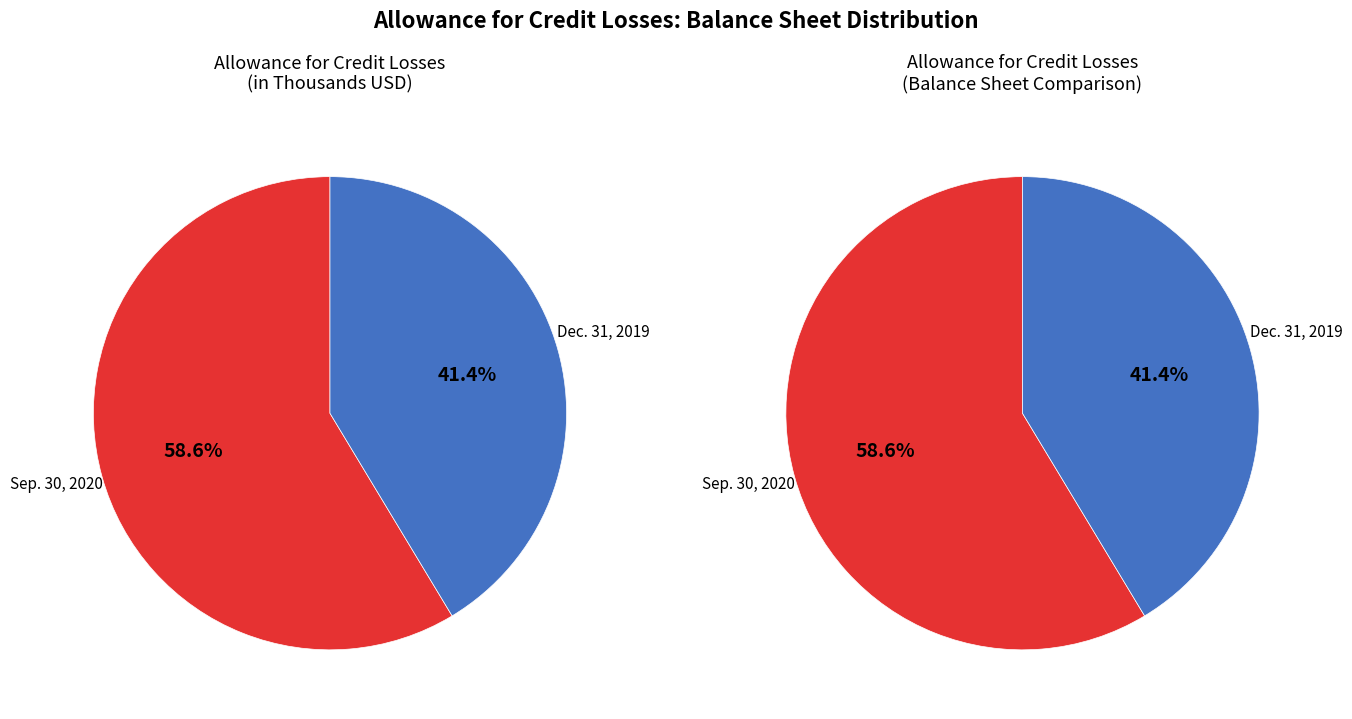

What is the smallest slice in the pie chart?

Allowance for credit losses (Dec. 31, 2019)